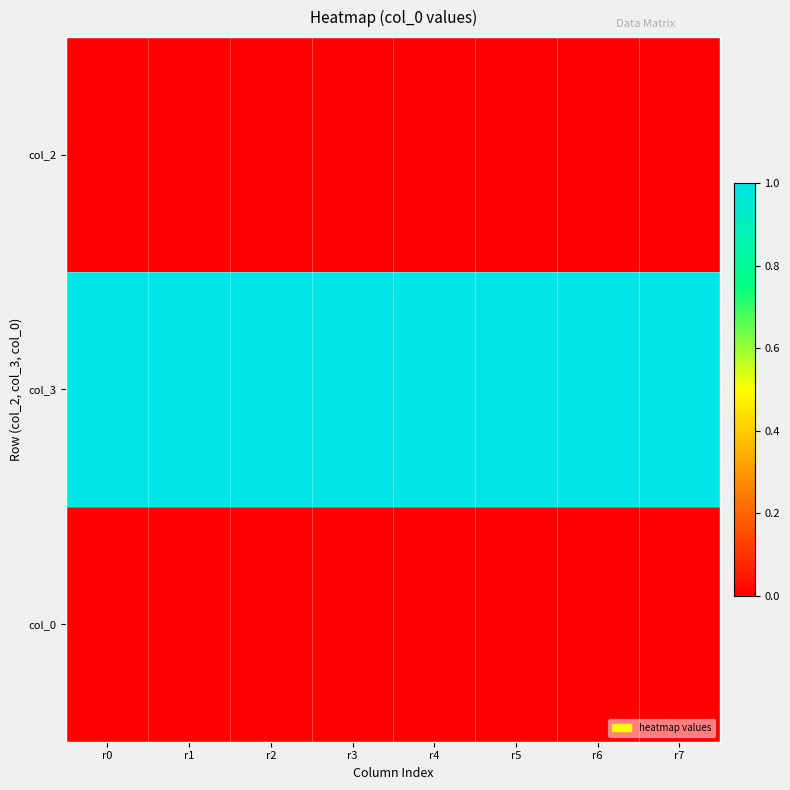

Reading left to right, list all the values displayed in this chart.

col_2: r0=0	r1=0	r2=0	r3=0	r4=0	r5=0	r6=0	r7=0
col_3: r0=1	r1=1	r2=1	r3=1	r4=1	r5=1	r6=1	r7=1
col_0: r0=0	r1=0	r2=0	r3=0	r4=0	r5=0	r6=0	r7=0